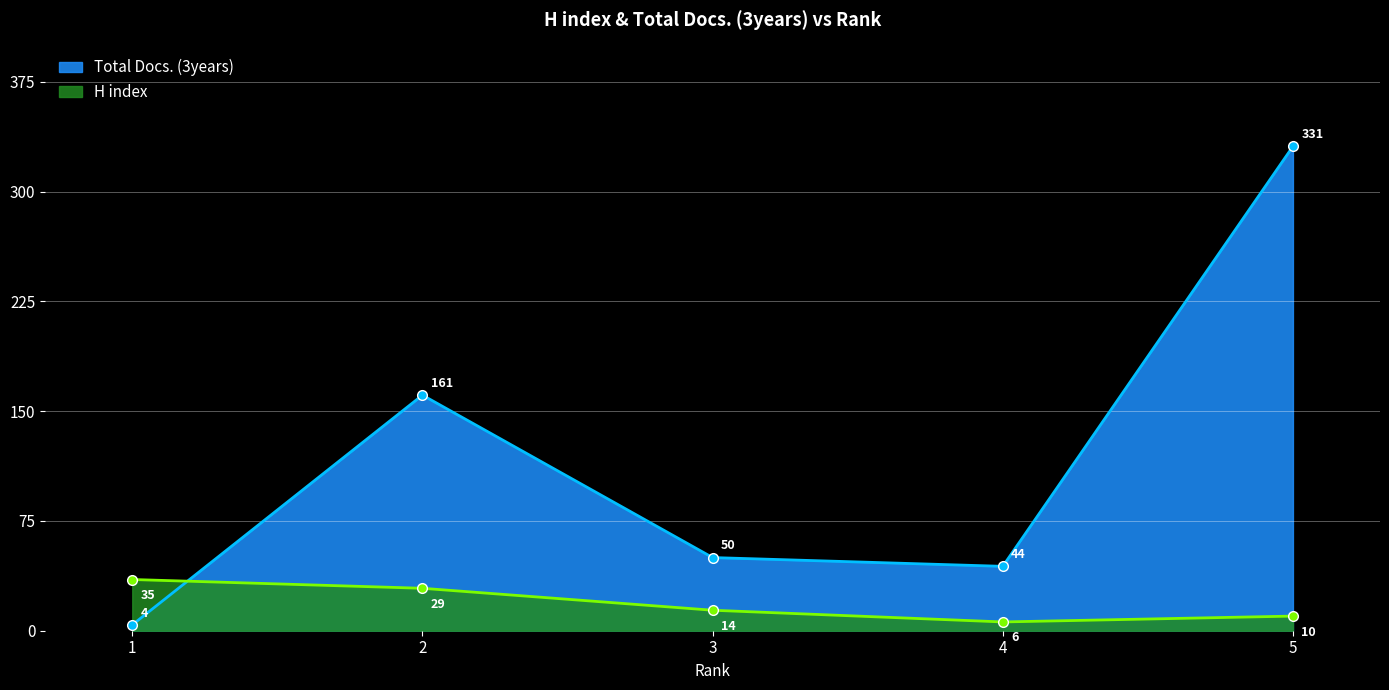

The H index series shows 14 at 3. True or false?

True